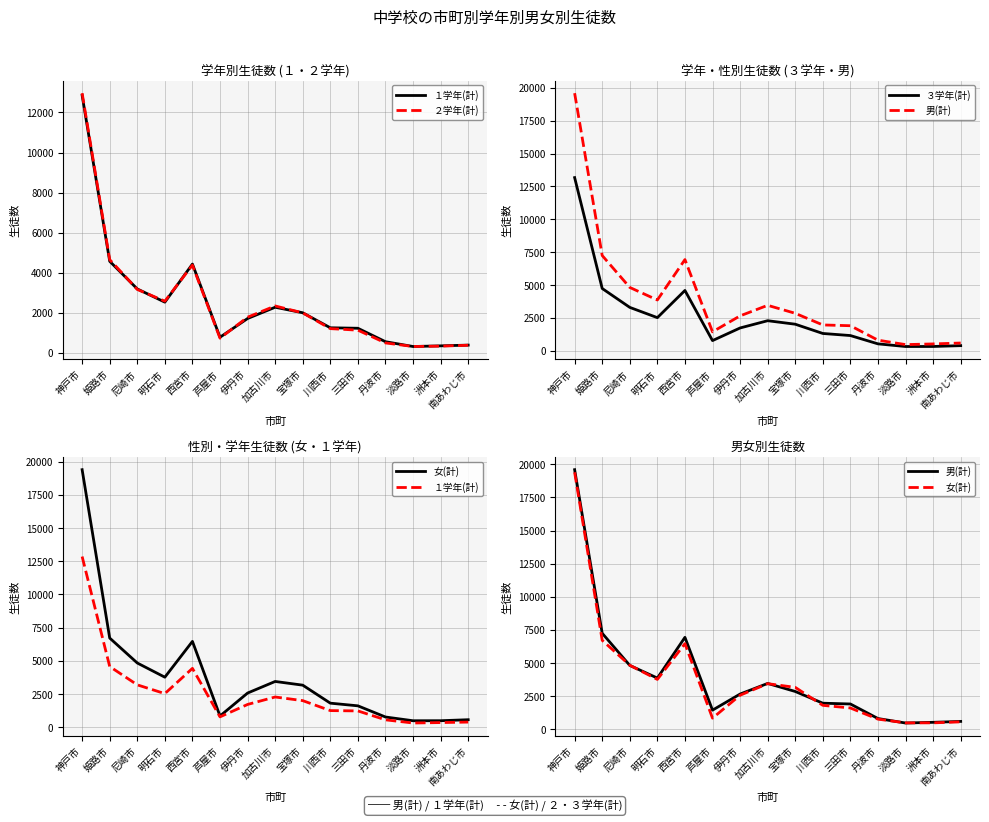

Is it true that ３学年(計) equals 1223 at 芦屋市?

False